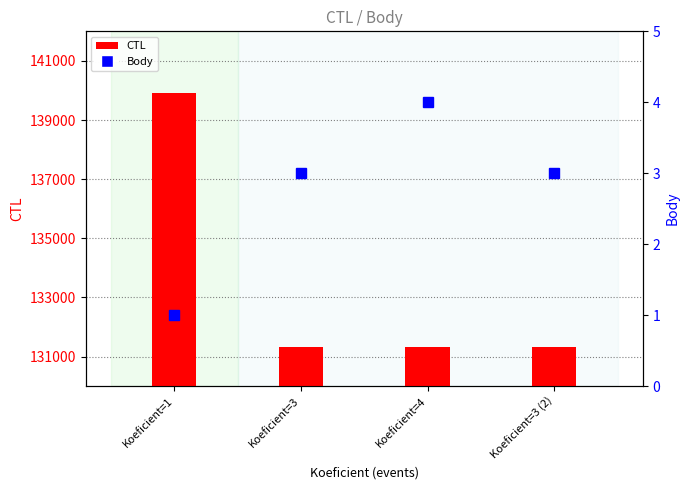

What are all the series names shown in the legend?

CTL, Body